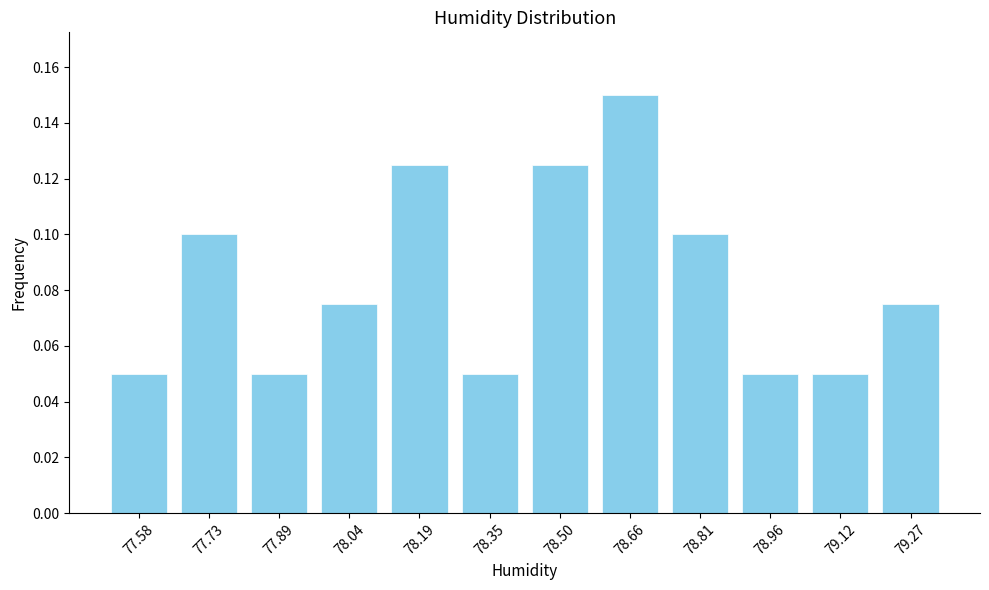

Between 78.35 and 77.73, which is larger?

77.73